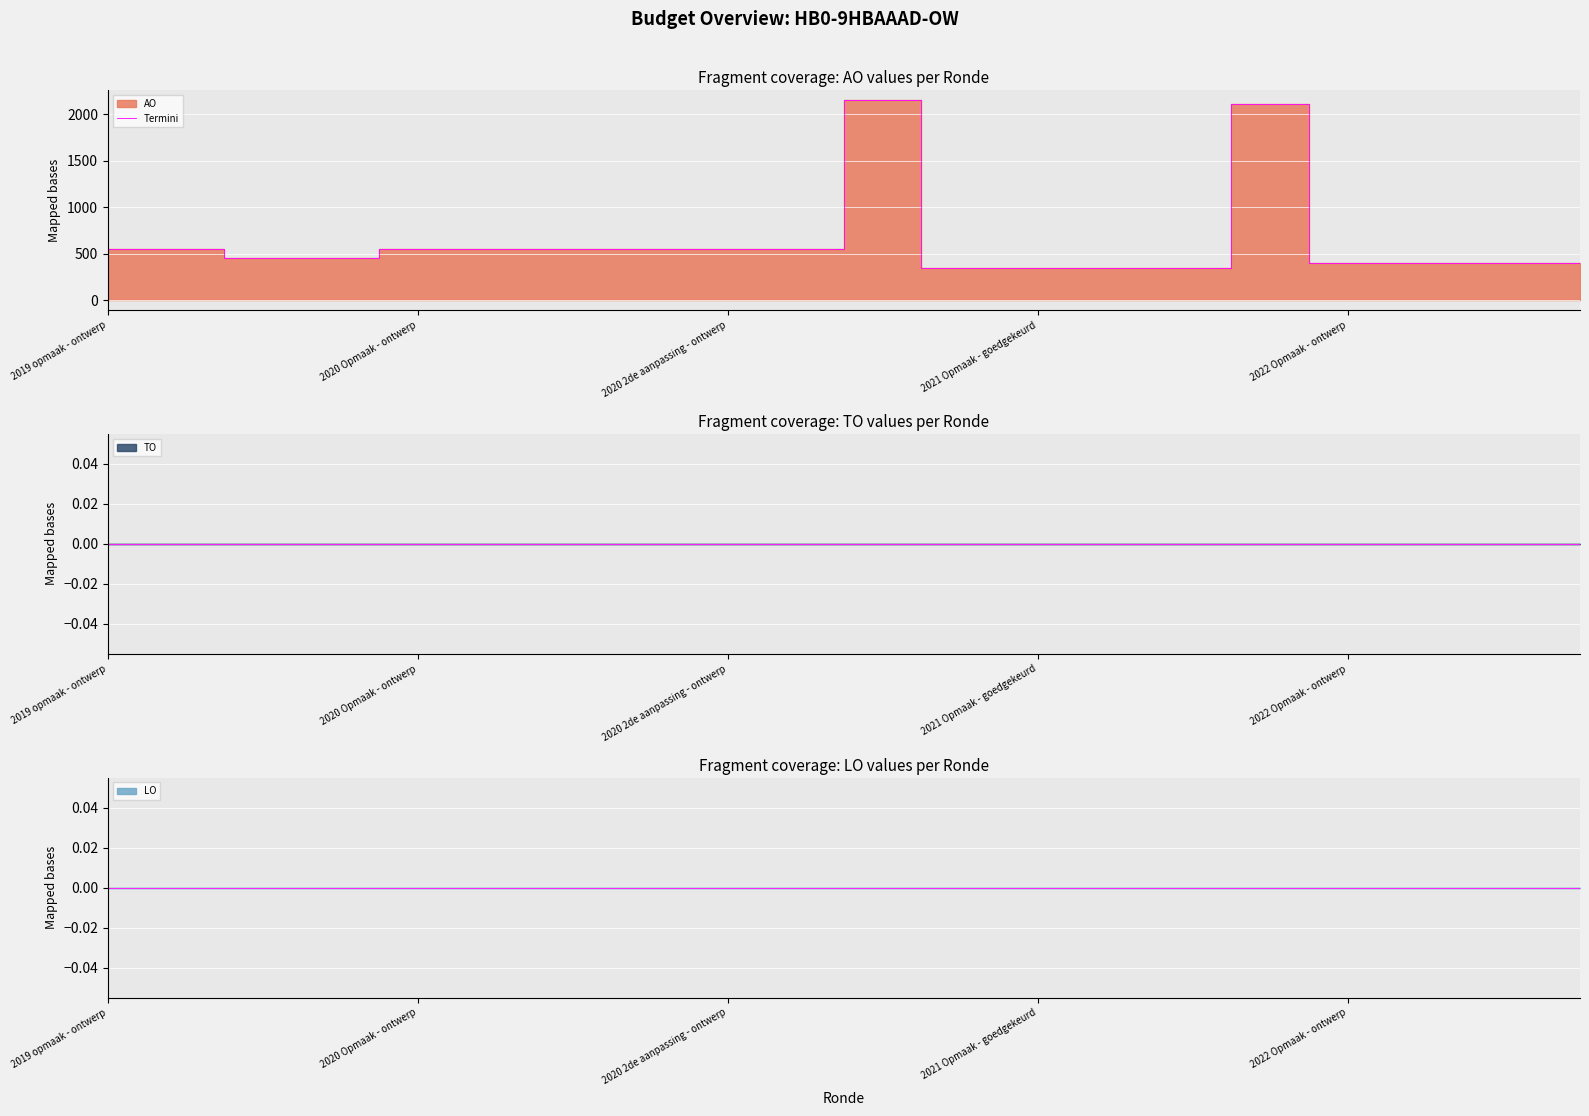

How many lines are shown in the chart?

1